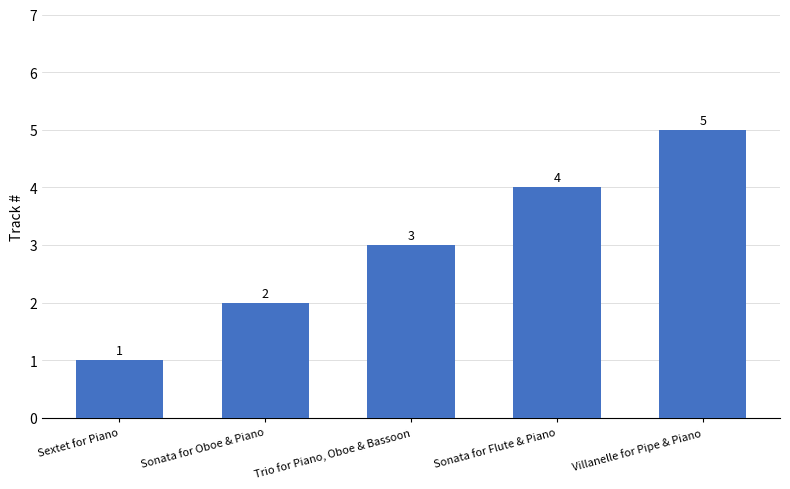

What position from the left is Sextet for Piano?

1